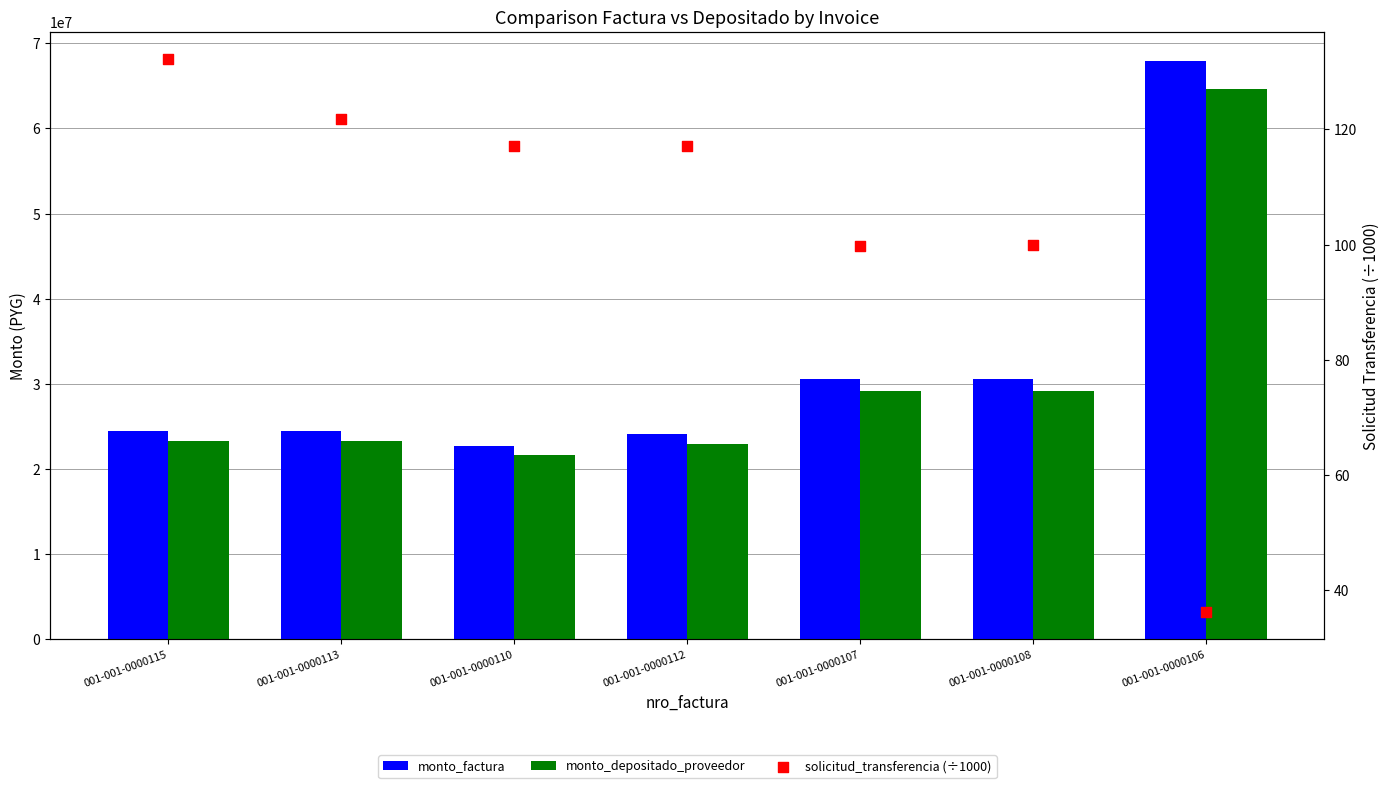

Which series reaches the maximum Y coordinate?

monto_factura